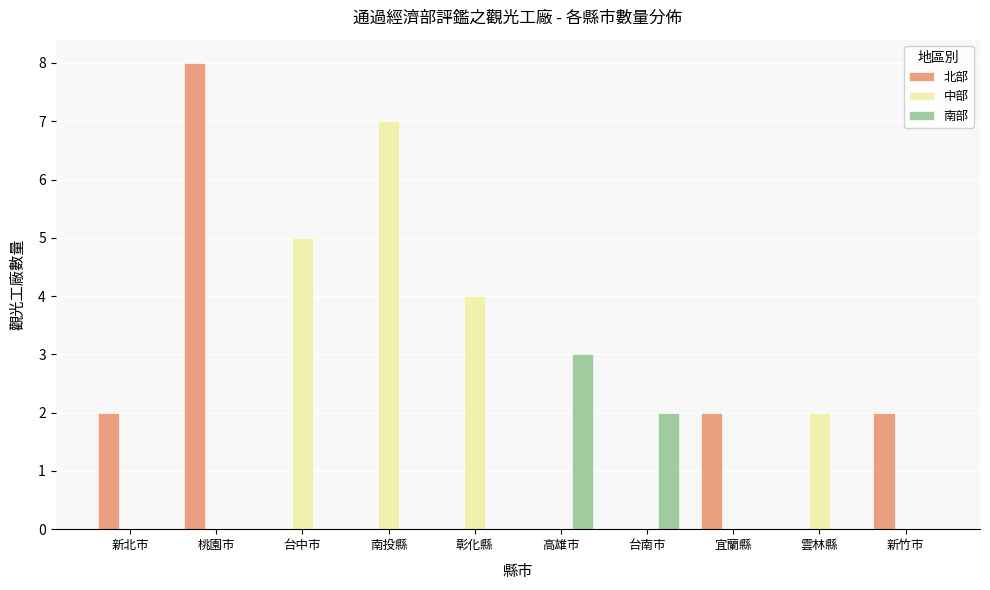

Is the value of 南部 at 新竹市 greater than the value of 北部 at 新北市?

No